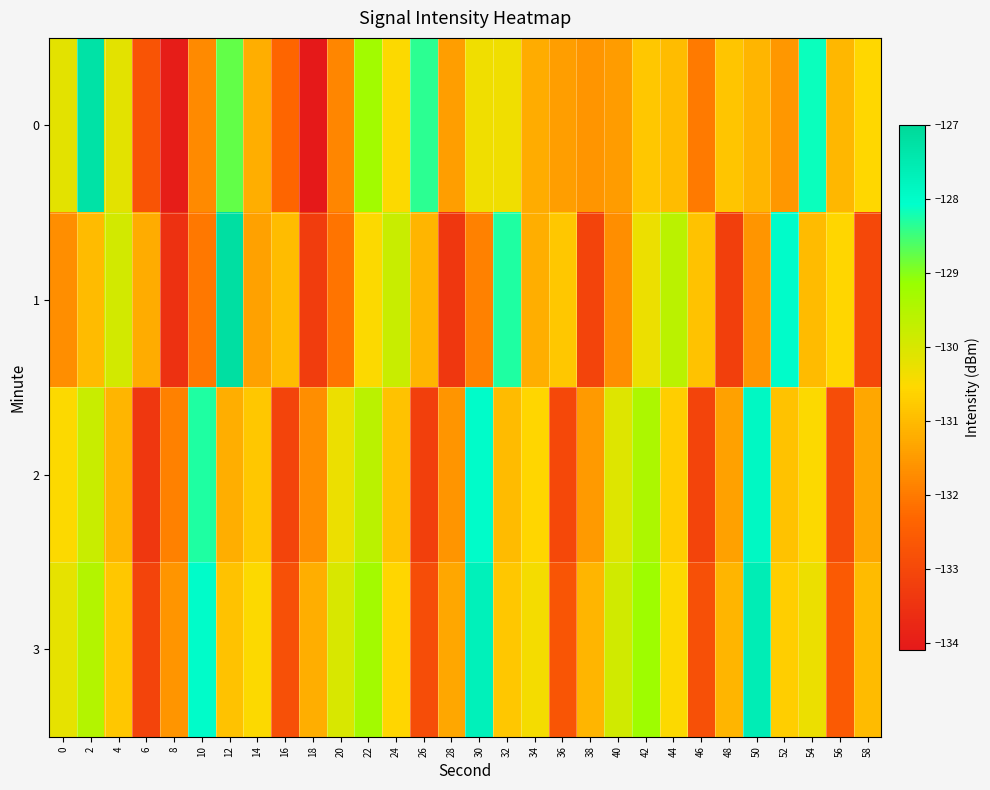

Rank the series at 4 from lowest to highest value.

2, 3, 0, 1